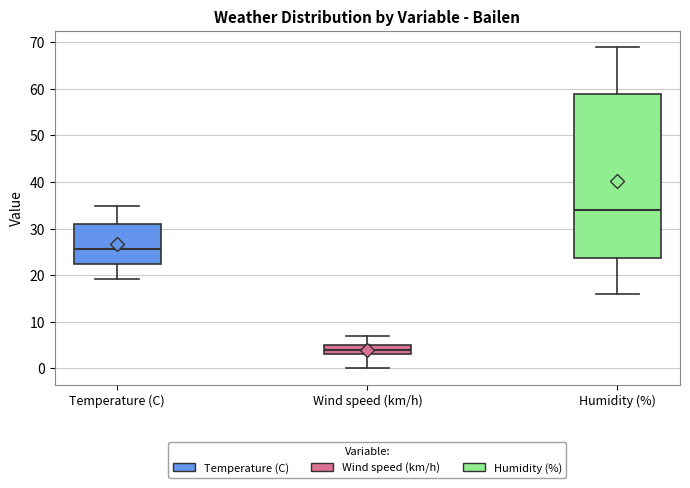

Where is the lower edge of the box for Wind speed (km/h) on the y-axis? The values are not printed on the chart, so give them approximately, as read against the axis.

3